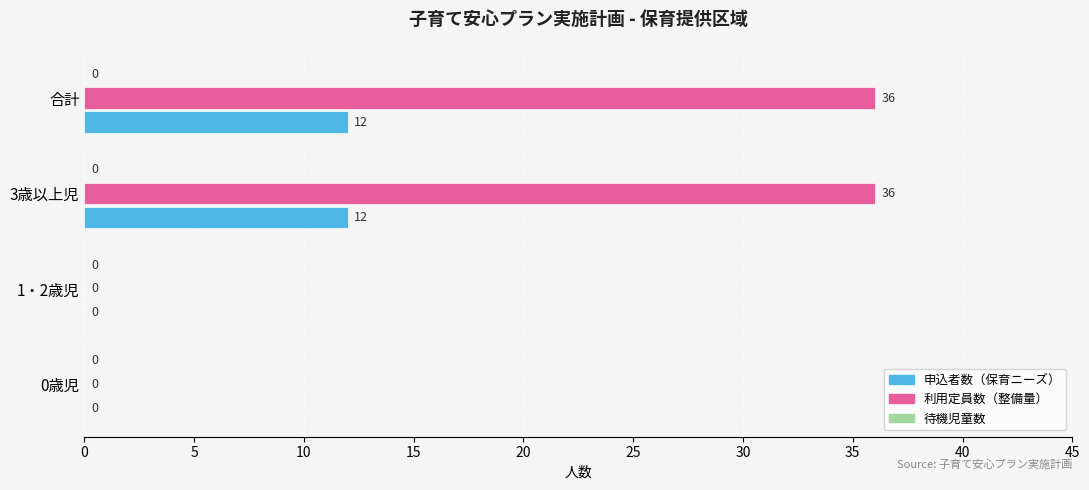

Count the number of data series in this chart.

2